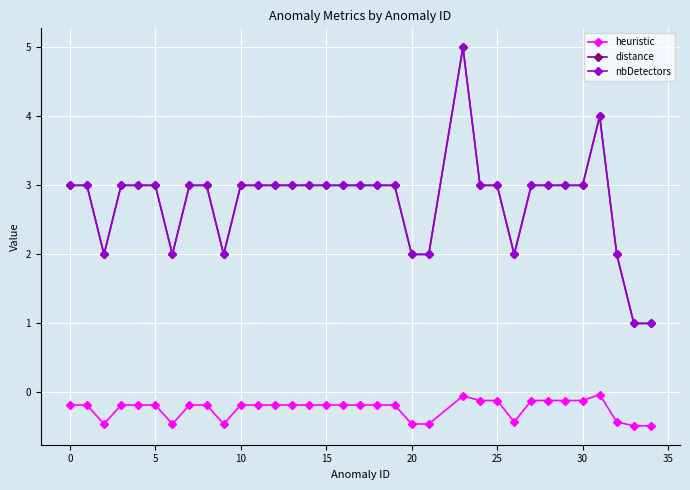

Is this an area chart (filled region under the line)?

No